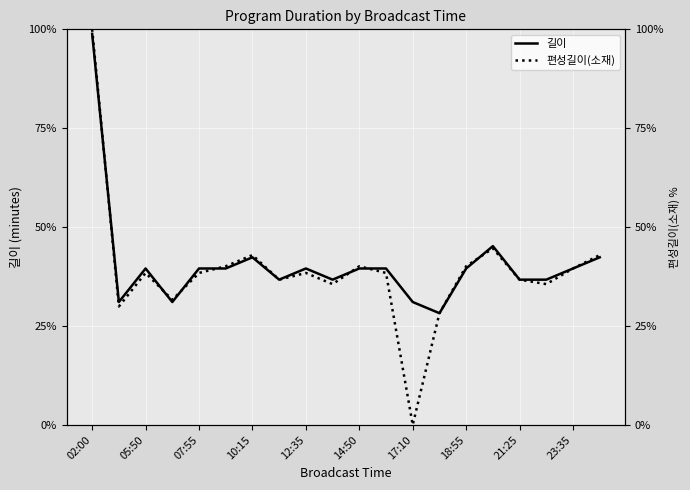

What are all the series names shown in the legend?

길이, 편성길이(소재)